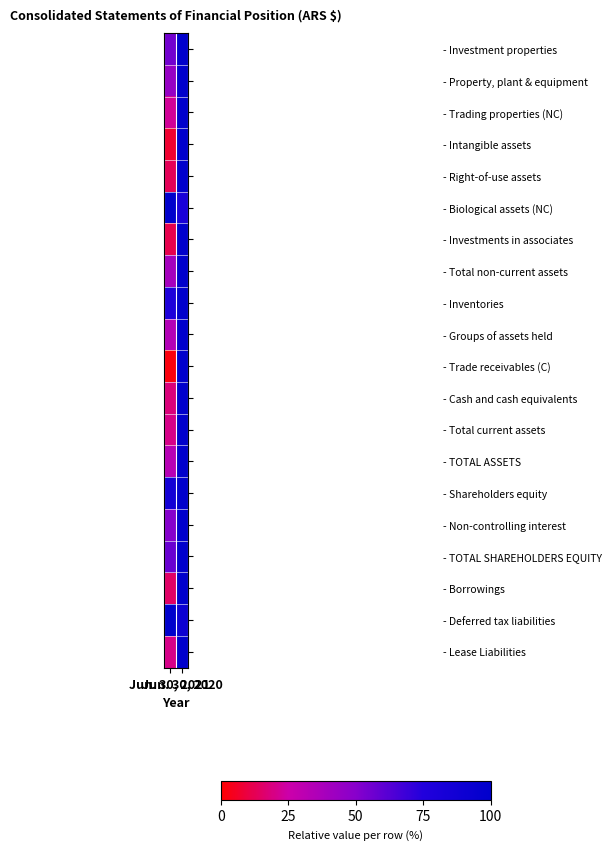

Which label corresponds to the smallest value in the chart?

Jun. 30, 2021